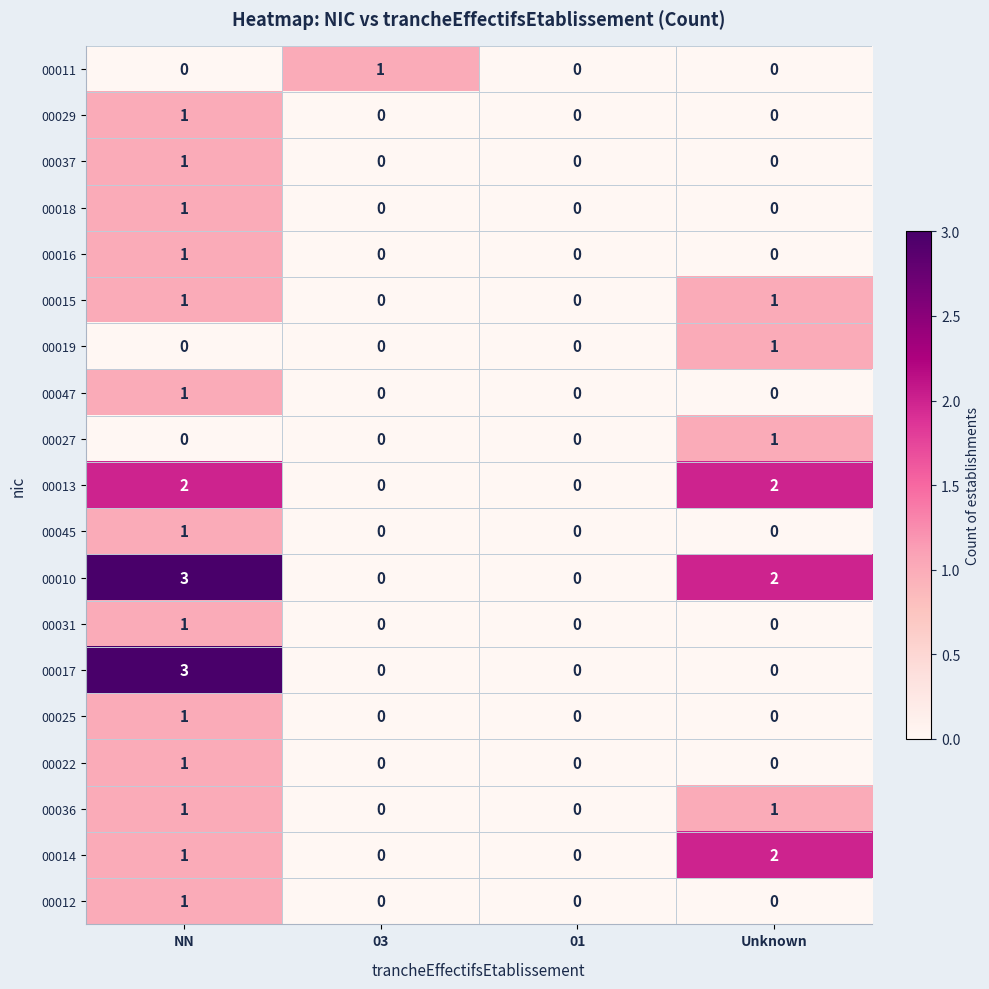

The 00047 series shows 0 at Unknown. True or false?

True